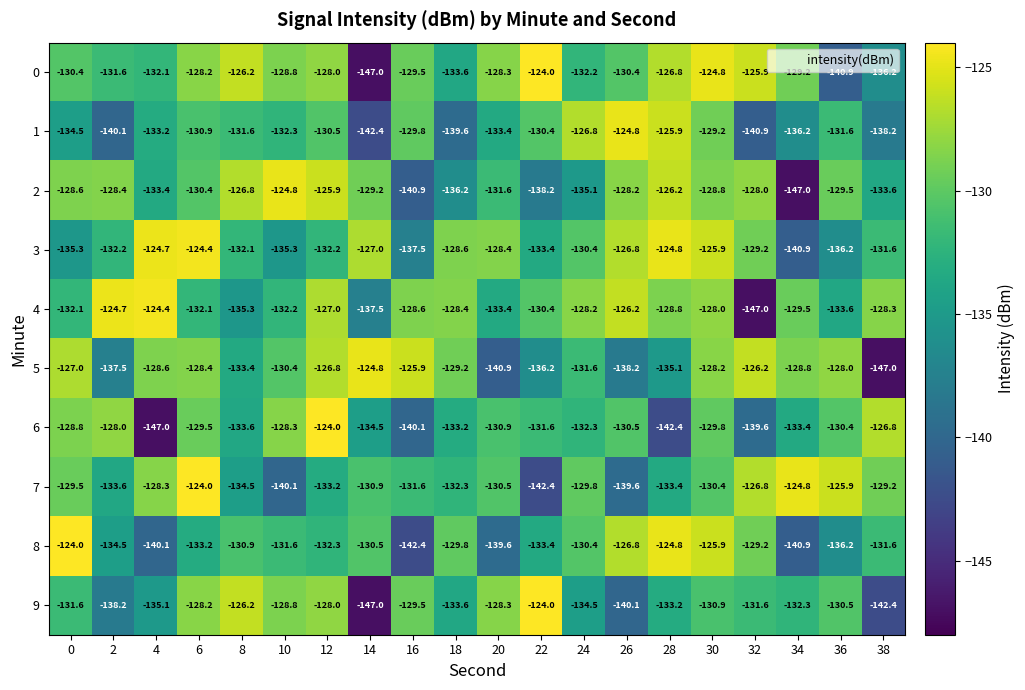

What is the total value across all series at 24?

-1311.3